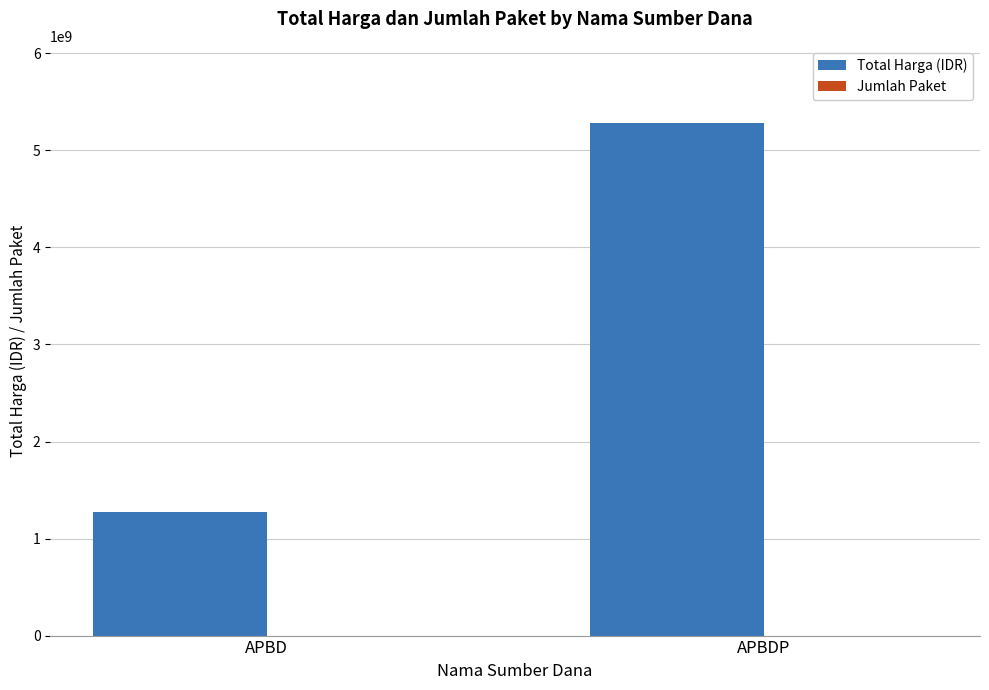

True or false: Total Harga (IDR) has a value of 3458584983 at APBDP.

False